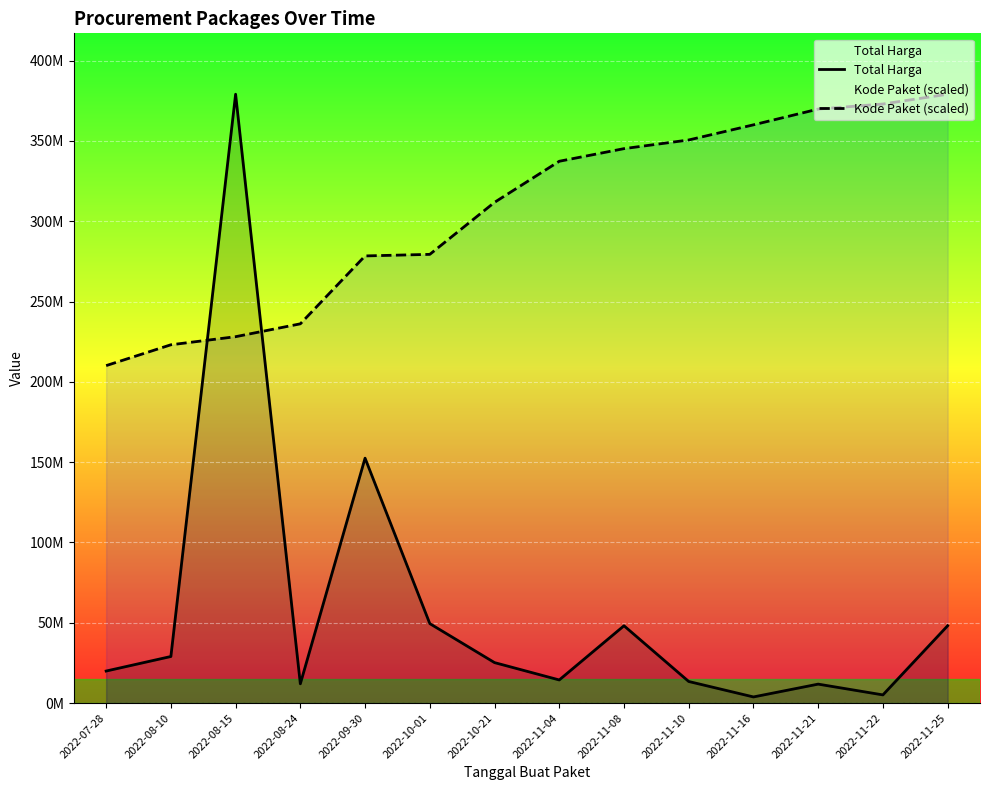

The value of Total Harga at 2022-11-25 is 21124635.3. True or false?

False